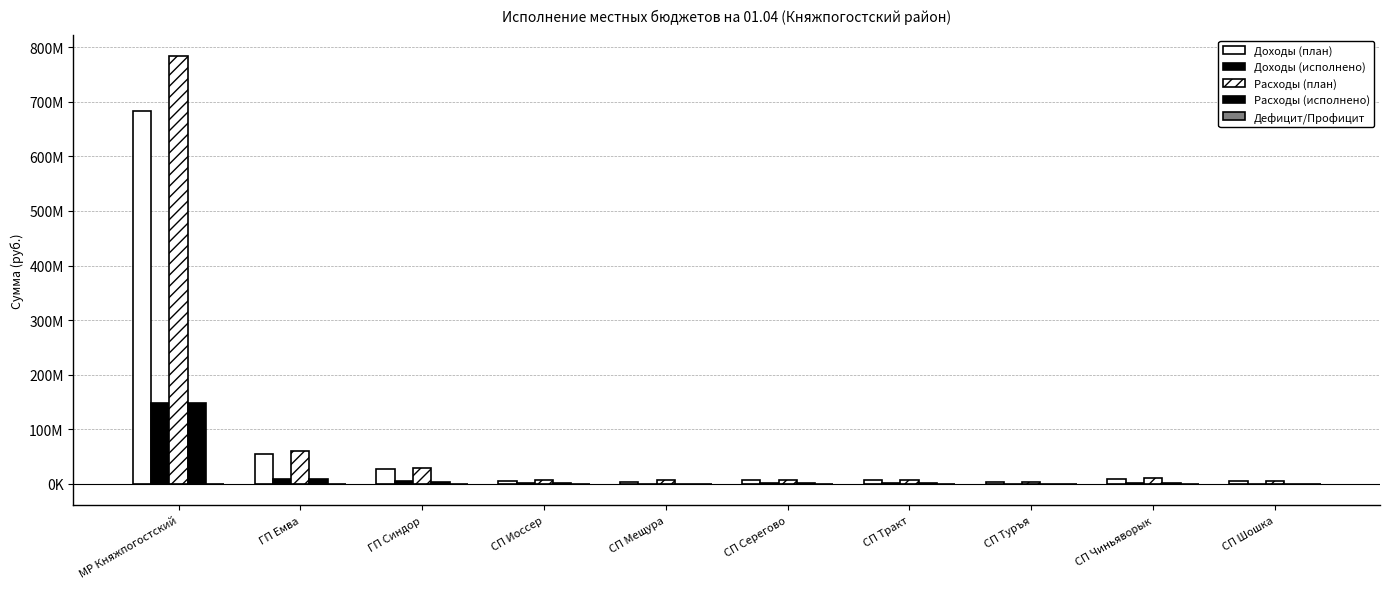

Between СП Шошка and СП Чиньяворык, which is larger?

СП Чиньяворык